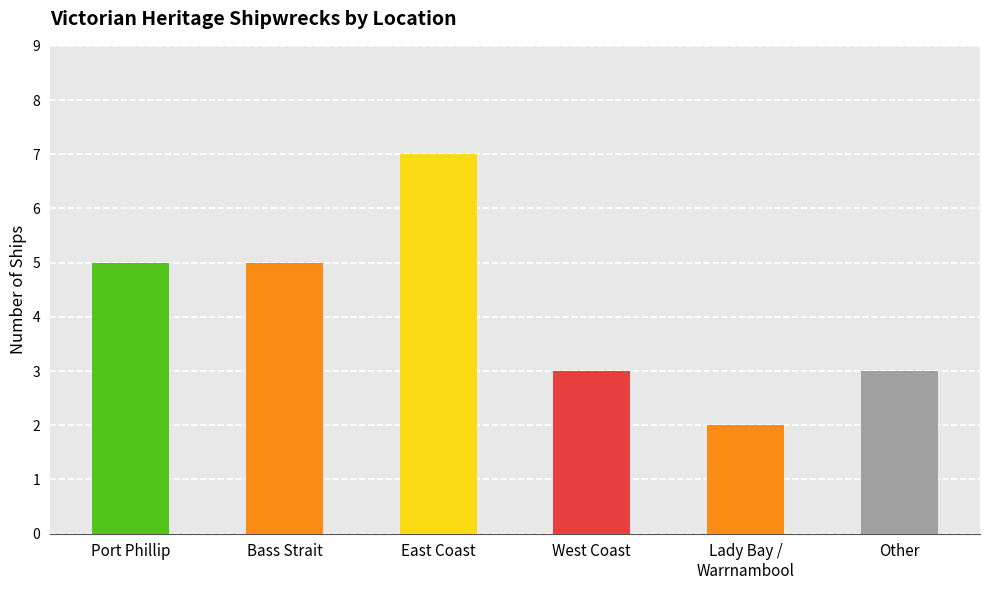

Is it true that the value at East Coast is 2?

False